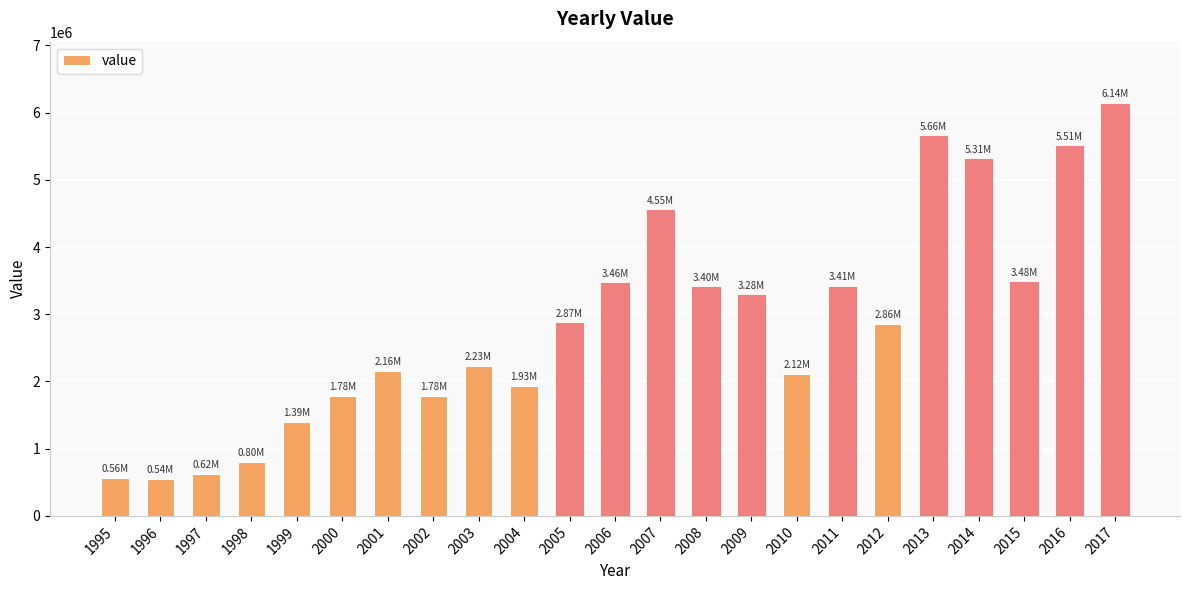

What is the ratio of the value at 2006 to the value at 2004?

1.8